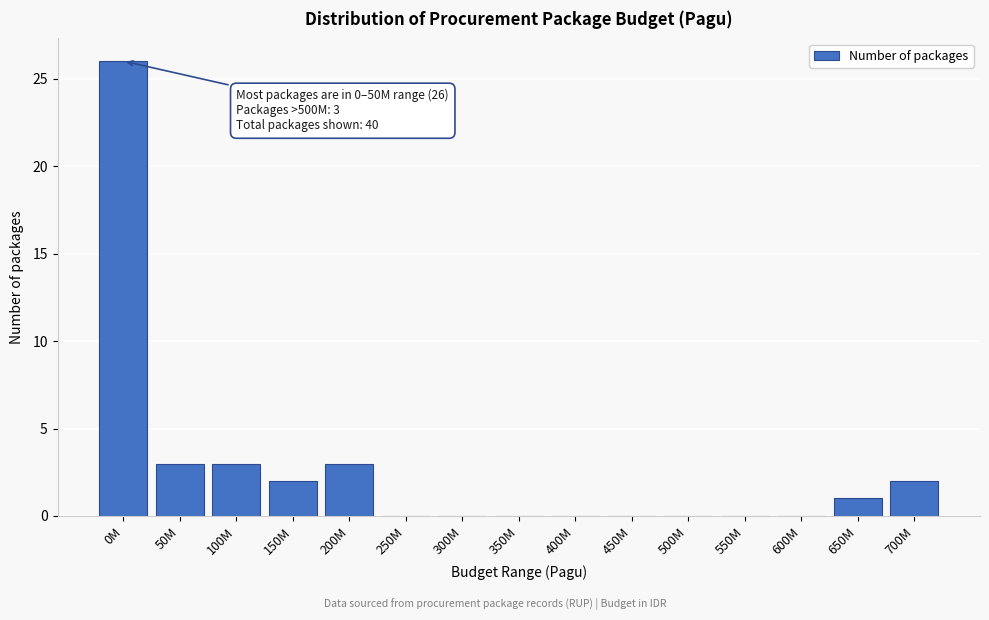

Reading left to right, extract all data points from this chart.

0M=26	50M=3	100M=3	150M=2	200M=3	250M=0	300M=0	350M=0	400M=0	450M=0	500M=0	550M=0	600M=0	650M=1	700M=2